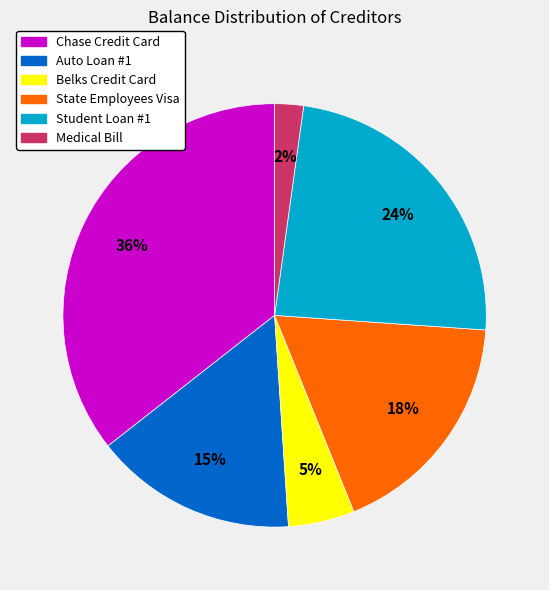

The Chase Credit Card slice represents 36% of the pie. True or false?

True